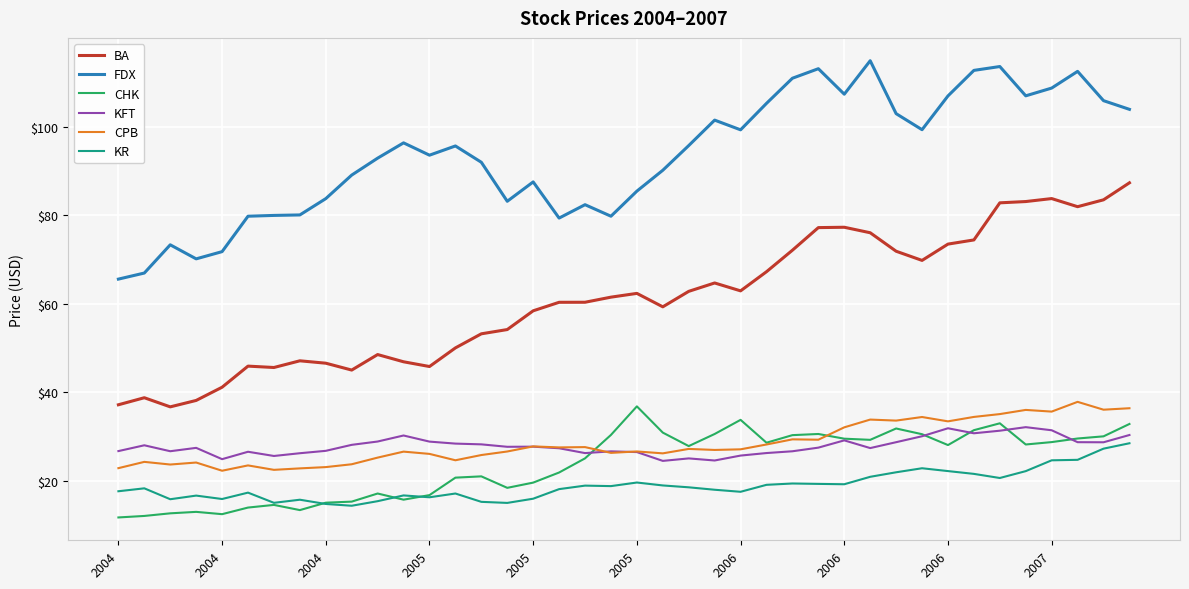

True or false: FDX and CPB cross at least once.

False